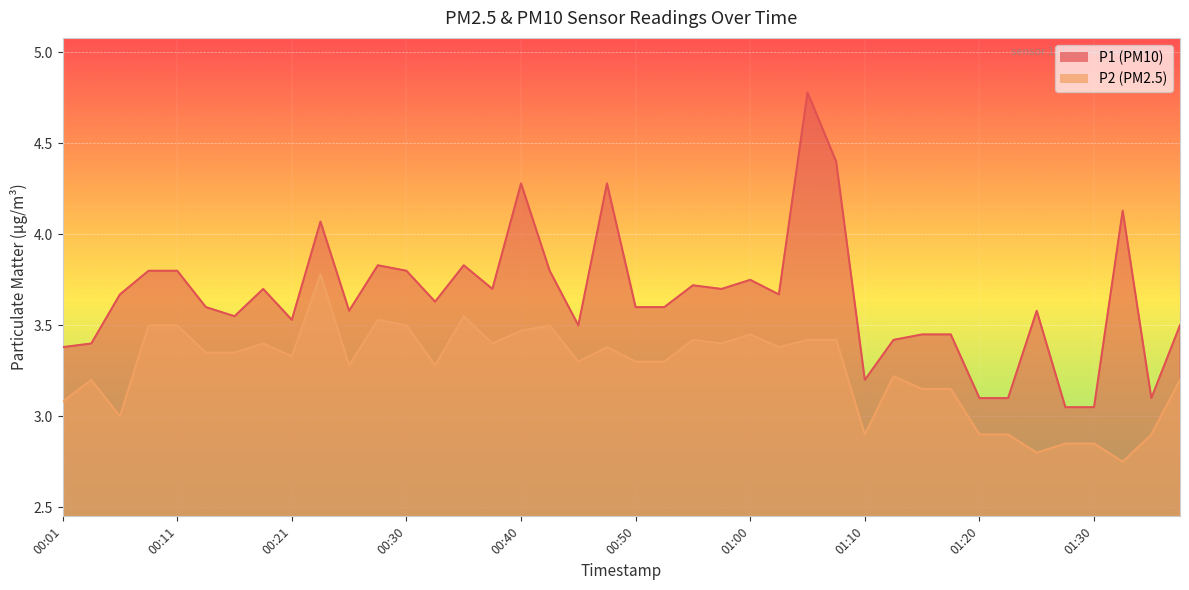

What is the label of the 20th point from the left?

00:47